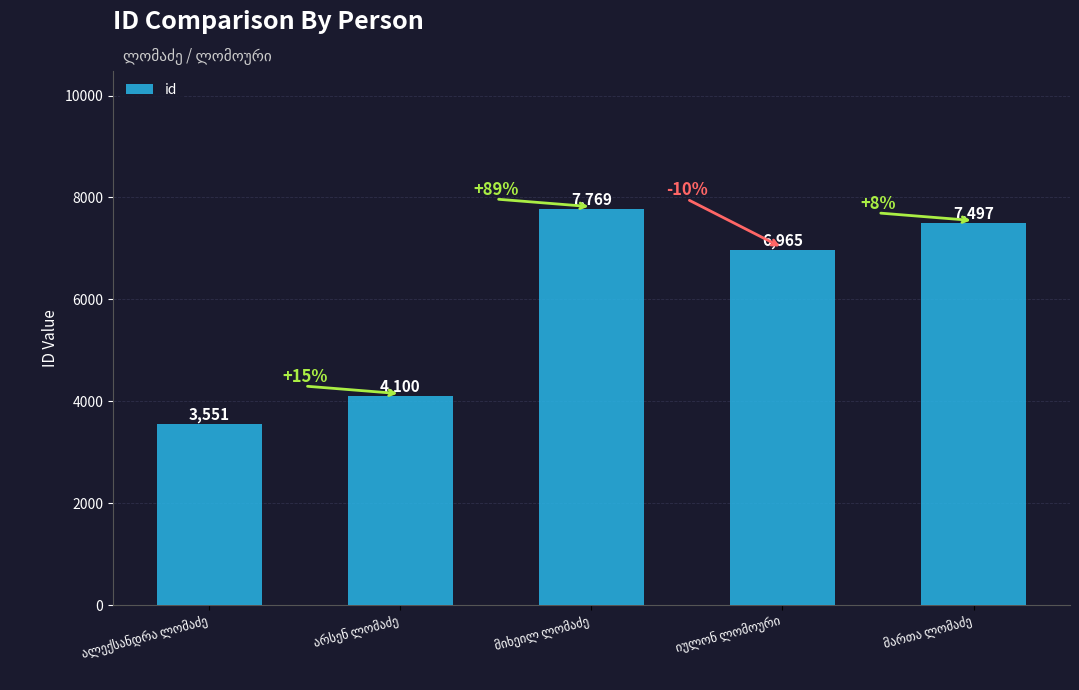

What is the smallest value displayed?

3551